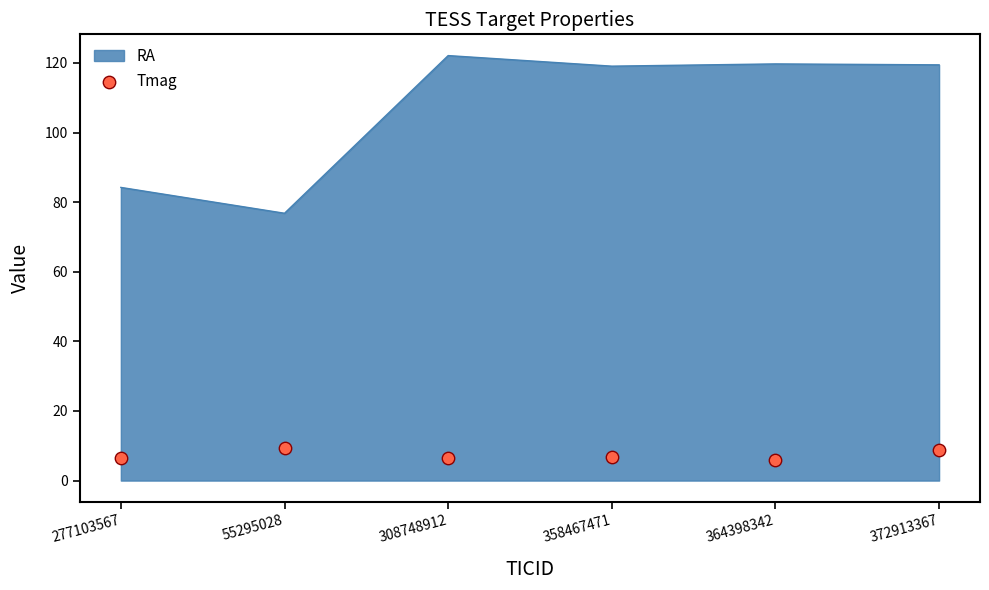

What is the lowest value of the RA series?

76.8